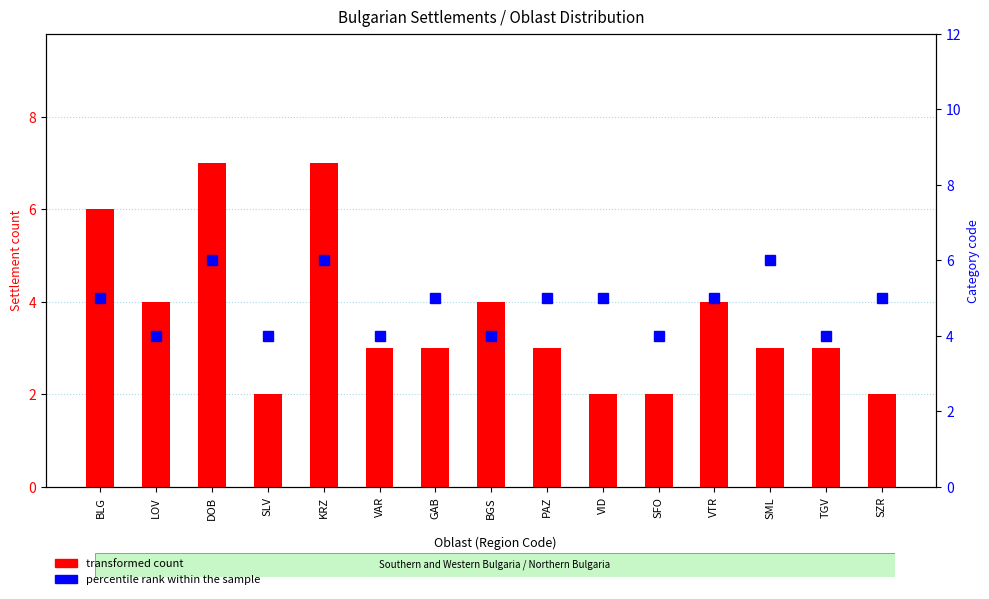

What is the difference between the maximum and minimum values in the percentile rank within the sample series?

2